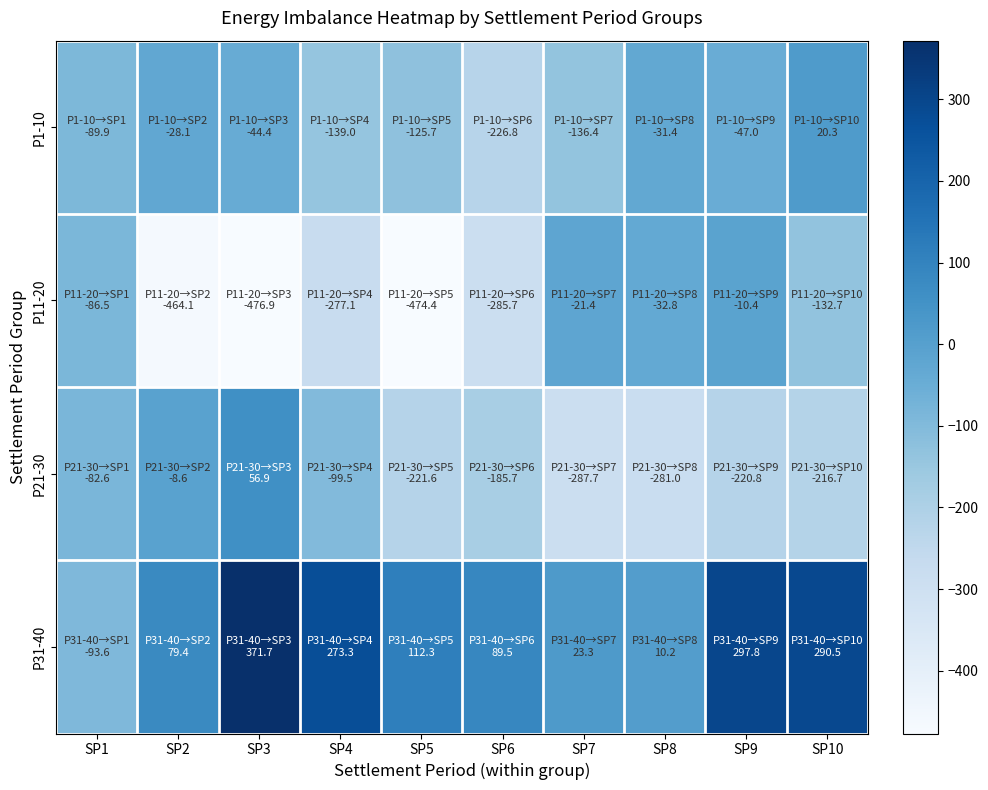

At which category does the chart reach its minimum across all series?

SP3